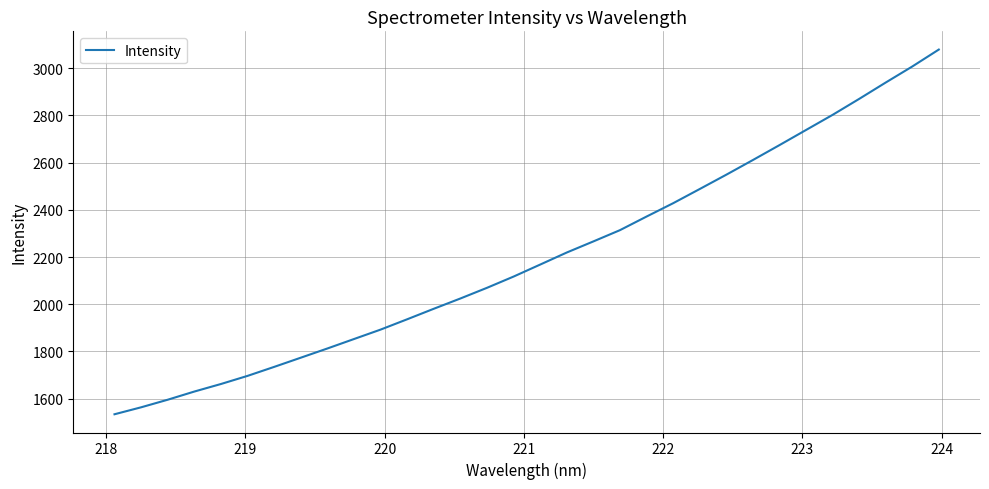

What is the difference between the maximum and minimum values?

1545.1